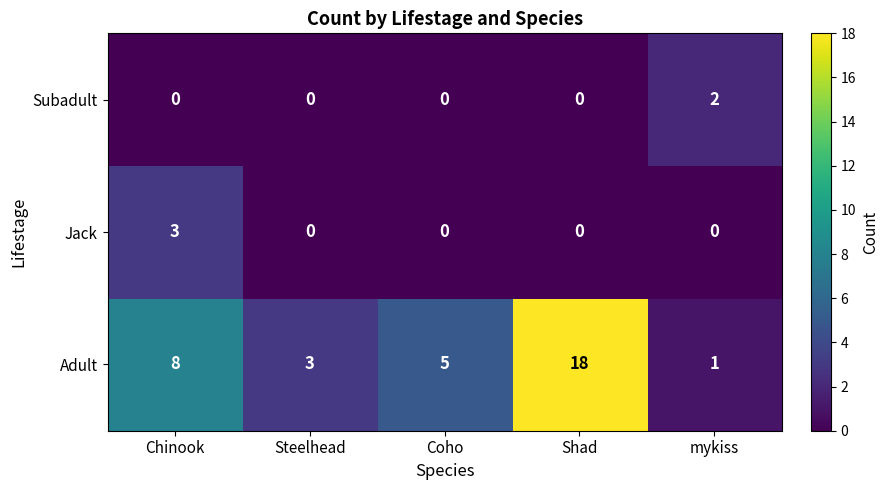

Reading left to right, what are all the values shown in this chart?

Subadult: 0	0	0	0	2
Jack: 3	0	0	0	0
Adult: 8	3	5	18	1